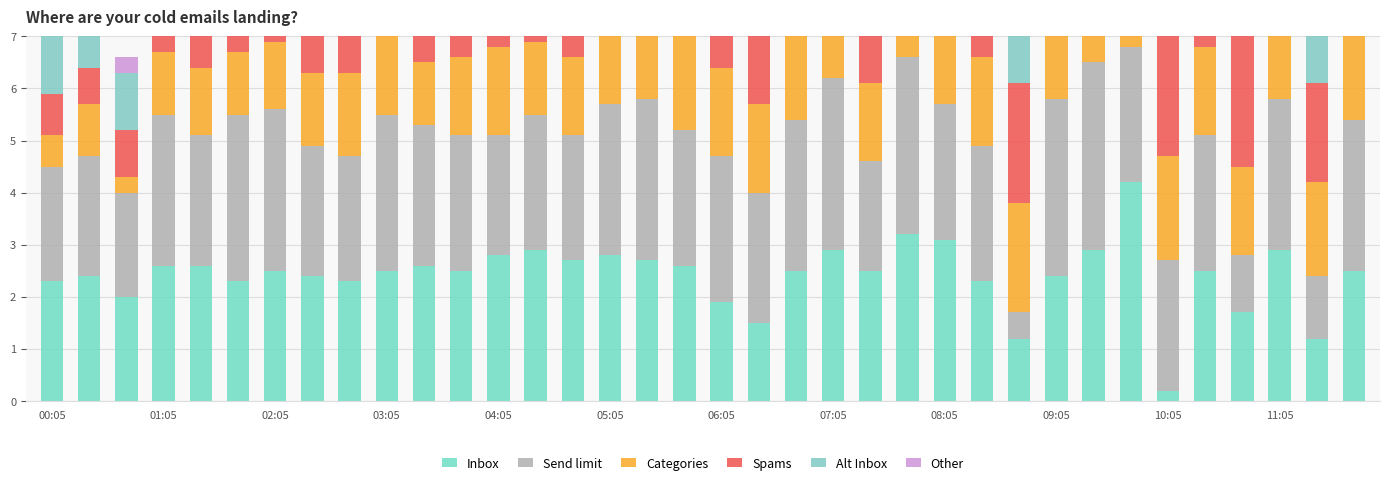

Which category has the highest value across all series?

29